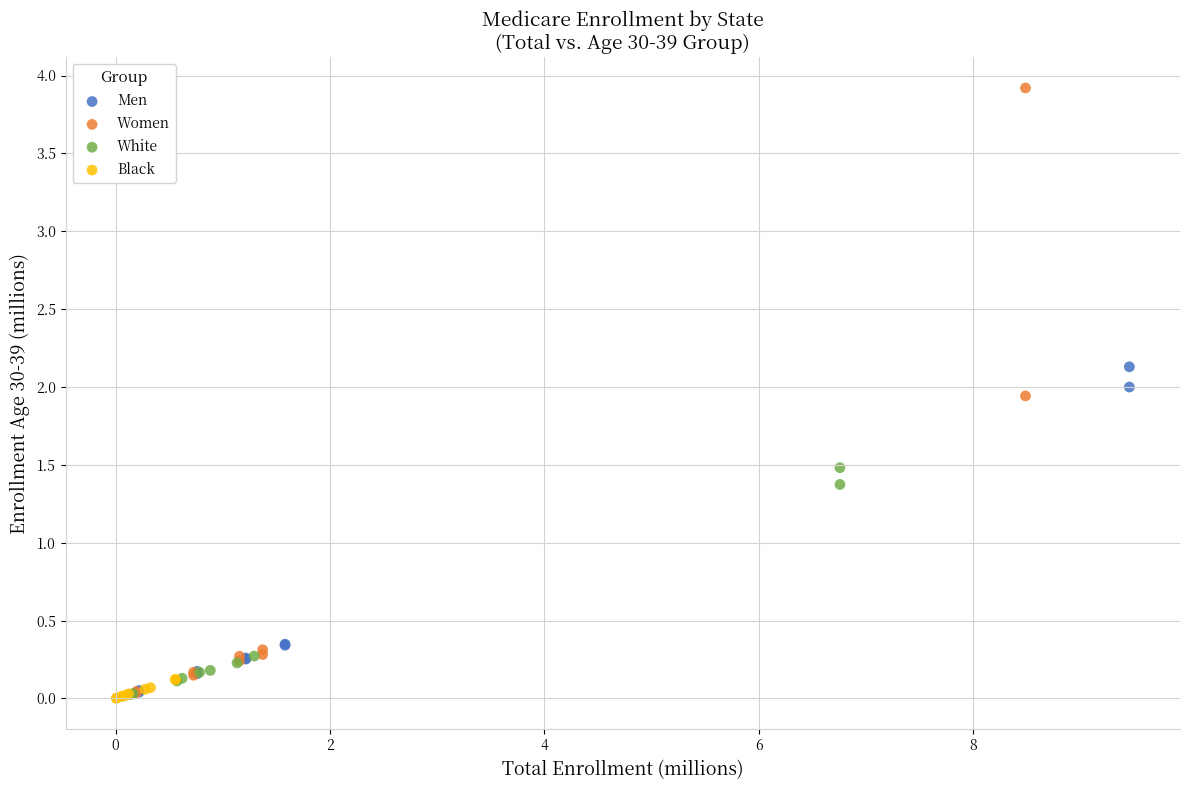

Which series reaches the maximum Y coordinate?

Women